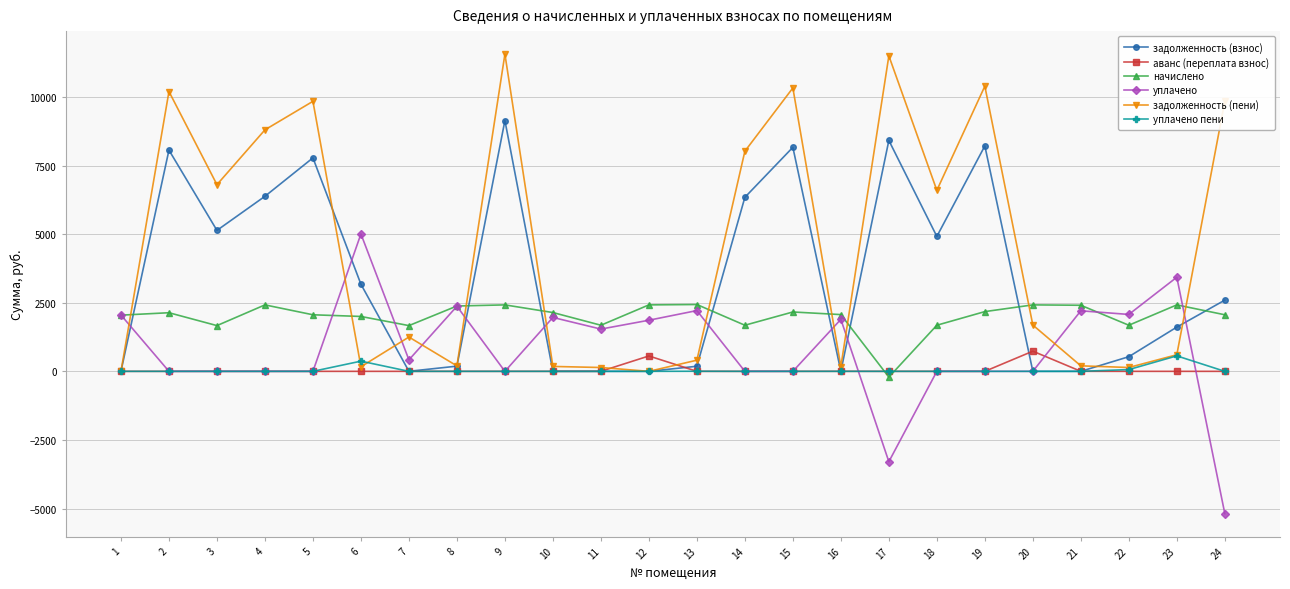

What is the maximum value shown in the chart?

11564.3